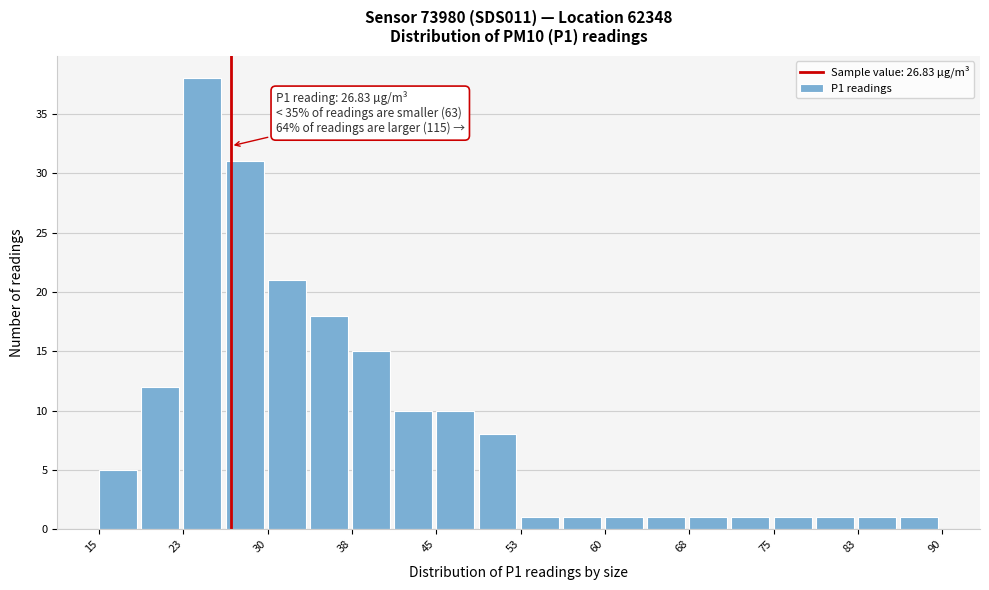

Around what value on the x-axis is the tallest bar? Give the approximate position of its centre, as read against the axis.

24